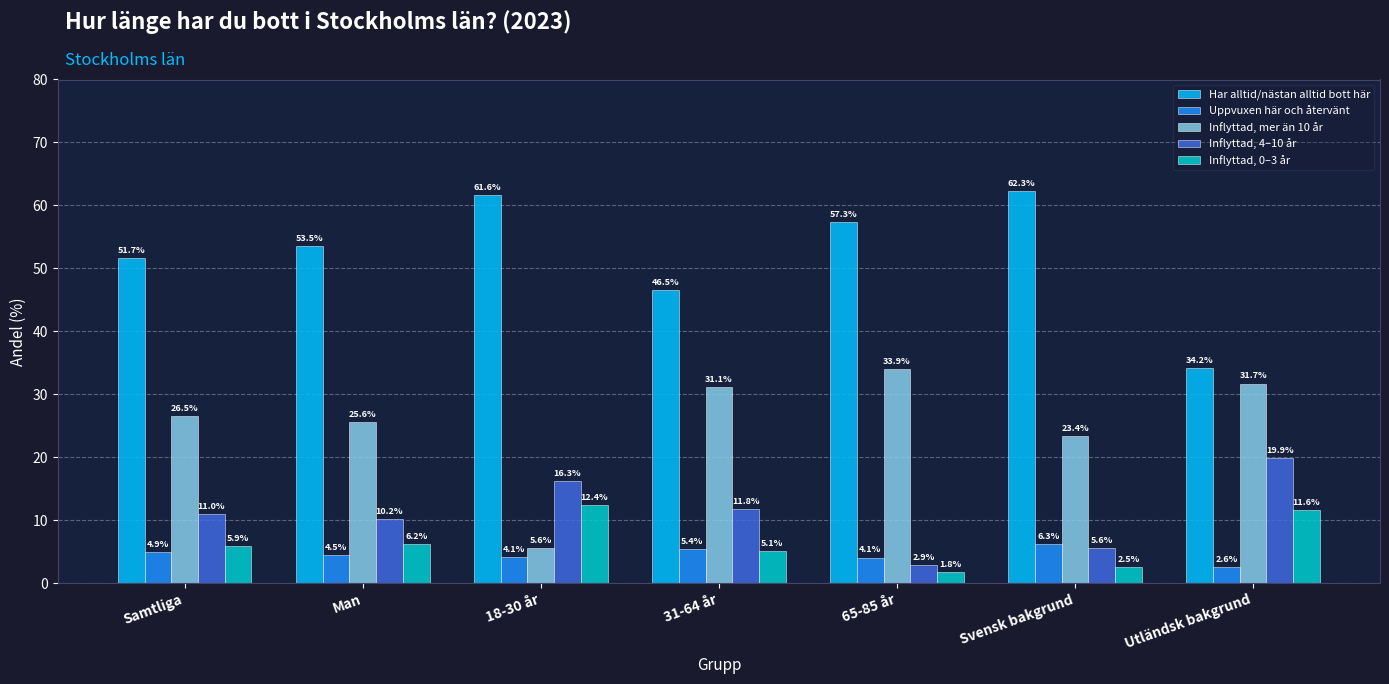

Reading left to right, what are all the values shown in this chart?

Har alltid/nästan alltid bott här: 51.7	53.5	61.6	46.5	57.3	62.3	34.2
Uppvuxen här och återvänt: 4.9	4.5	4.1	5.4	4.1	6.3	2.6
Inflyttad, mer än 10 år: 26.5	25.6	5.6	31.1	33.9	23.4	31.7
Inflyttad, 4–10 år: 11.0	10.2	16.3	11.8	2.9	5.6	19.9
Inflyttad, 0–3 år: 5.9	6.2	12.4	5.1	1.8	2.5	11.6